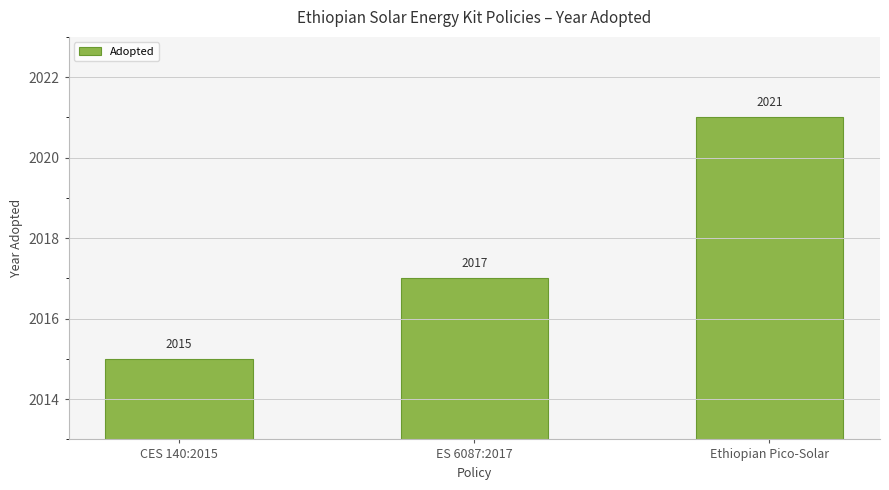

Rank the categories by value from lowest to highest.

CES 140:2015, ES 6087:2017, Ethiopian Pico-Solar